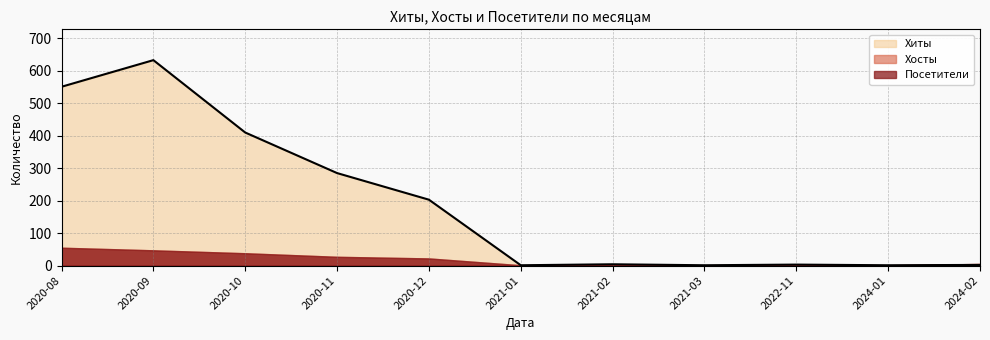

True or false: Хиты and Посетители cross at least once.

False